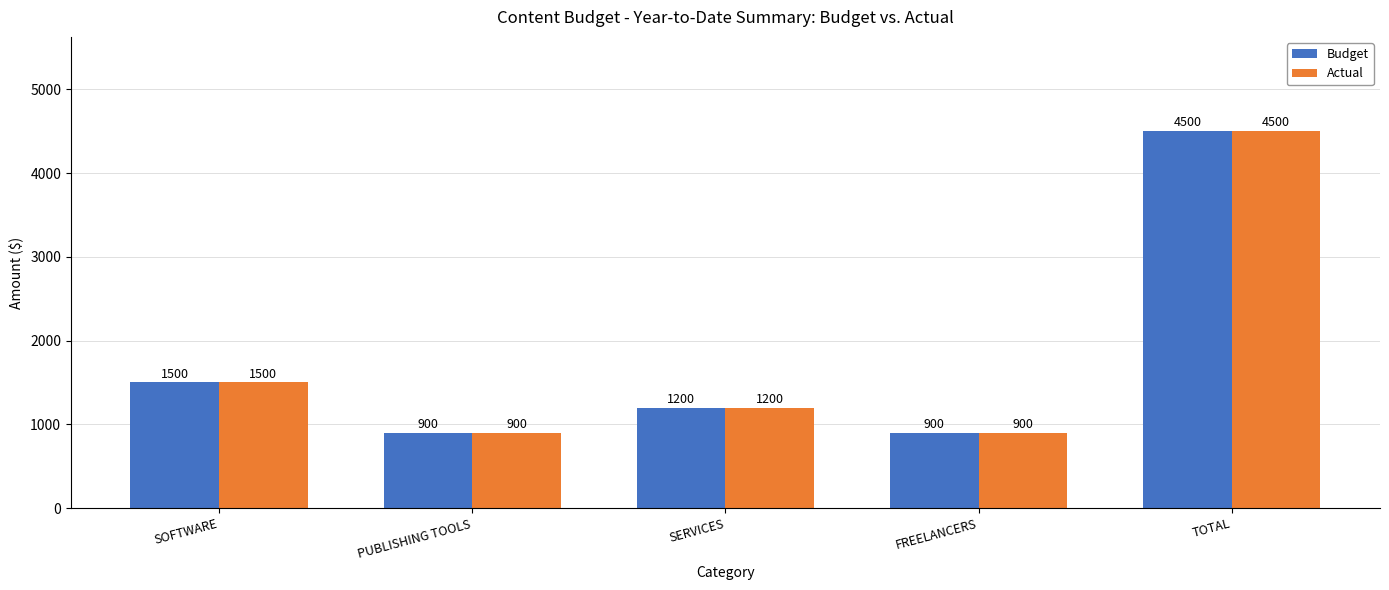

True or false: Actual has a value of 340 at PUBLISHING TOOLS.

False